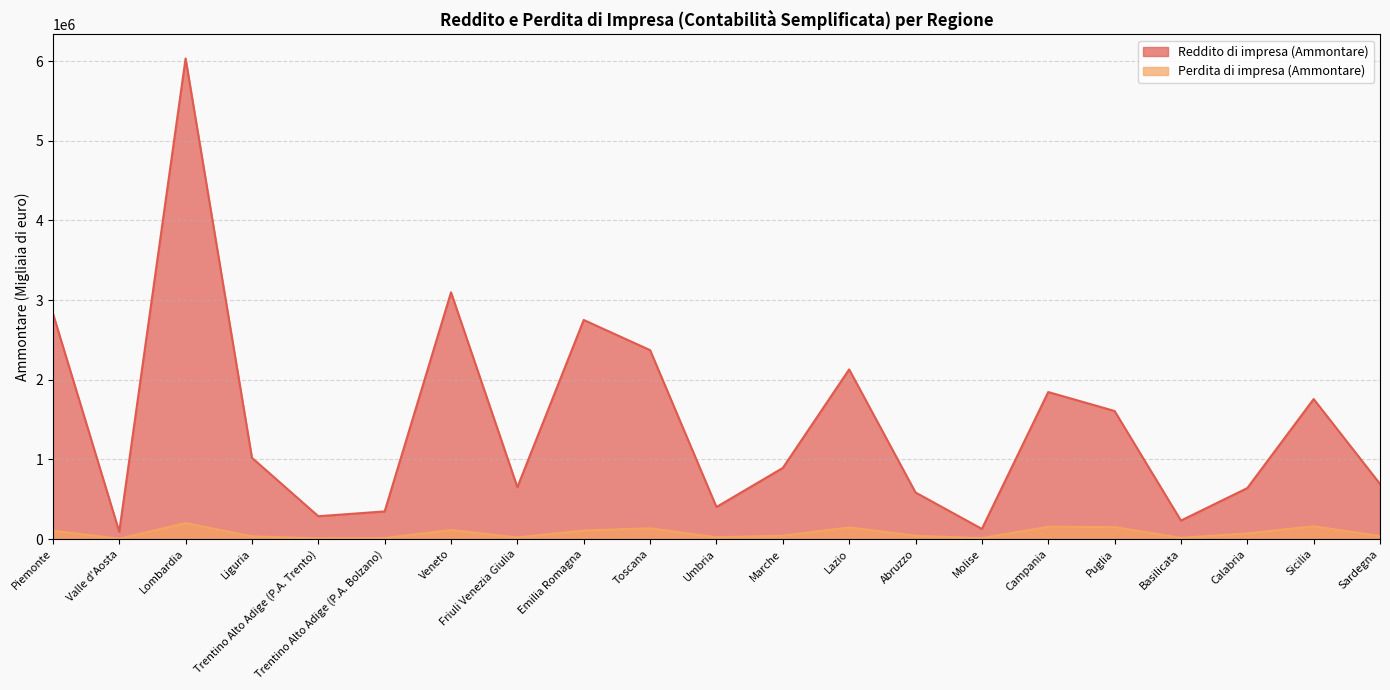

What is the sum of all Reddito di impresa (Ammontare) values?

30391565